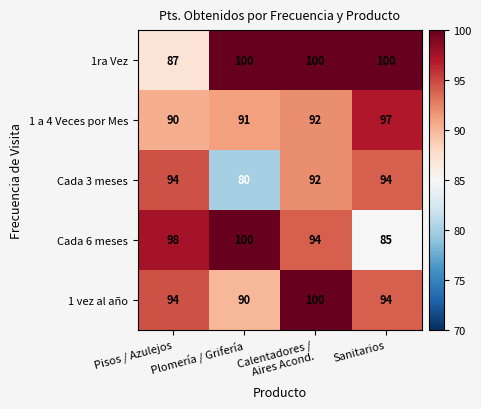

Which series has the largest range (max minus min)?

Cada 6 meses